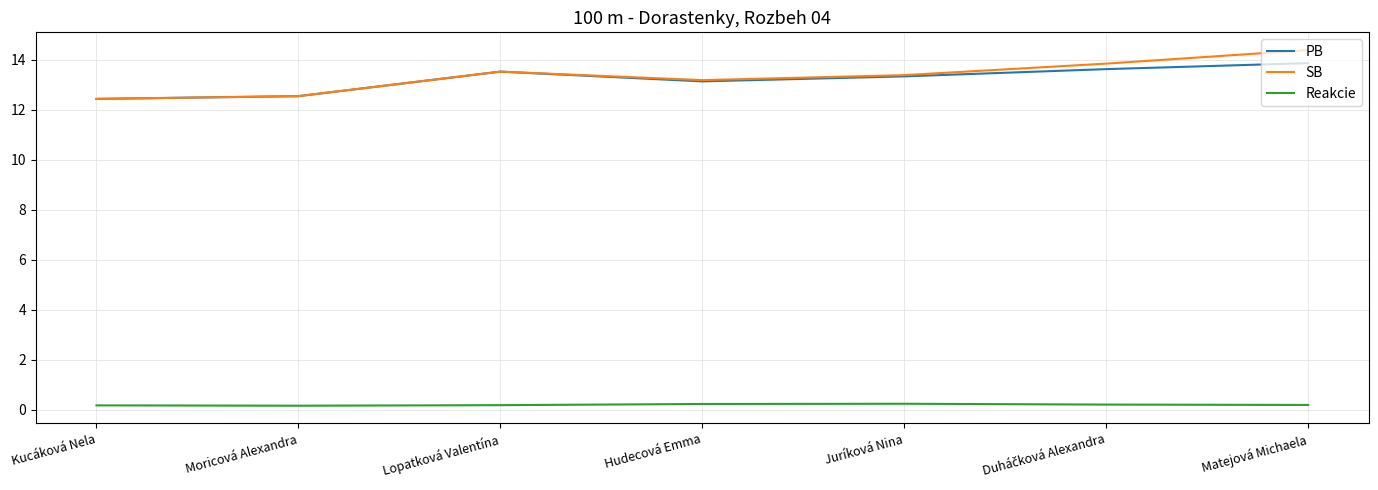

The value of SB at Moricová Alexandra is 12.5. True or false?

True